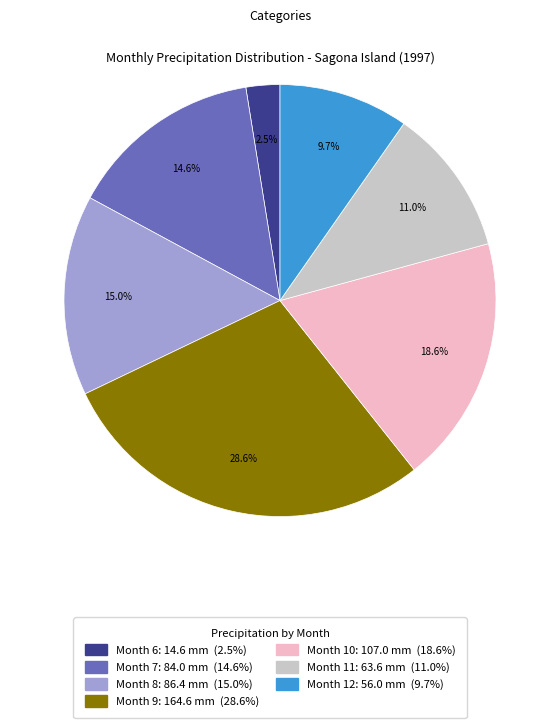

What percentage do Month 8: 86.4 mm (15.0%) and Month 9: 164.6 mm (28.6%) together represent?

43.6%